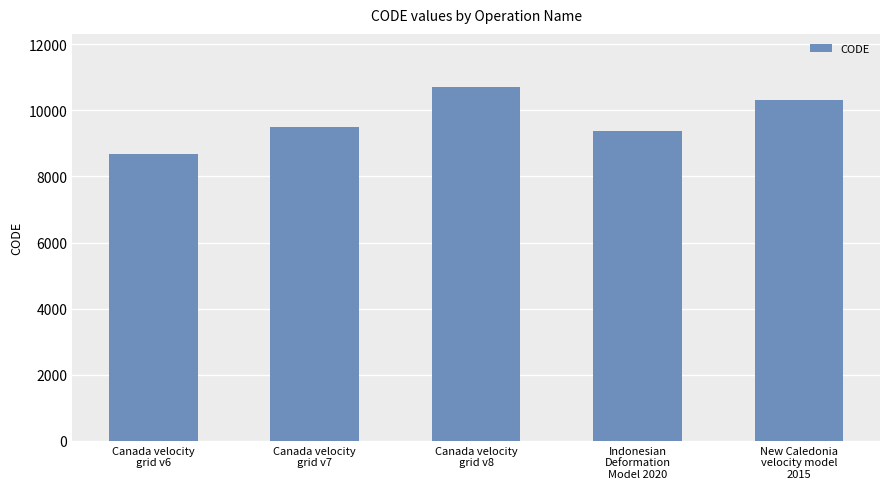

How many bars are there in total?

5